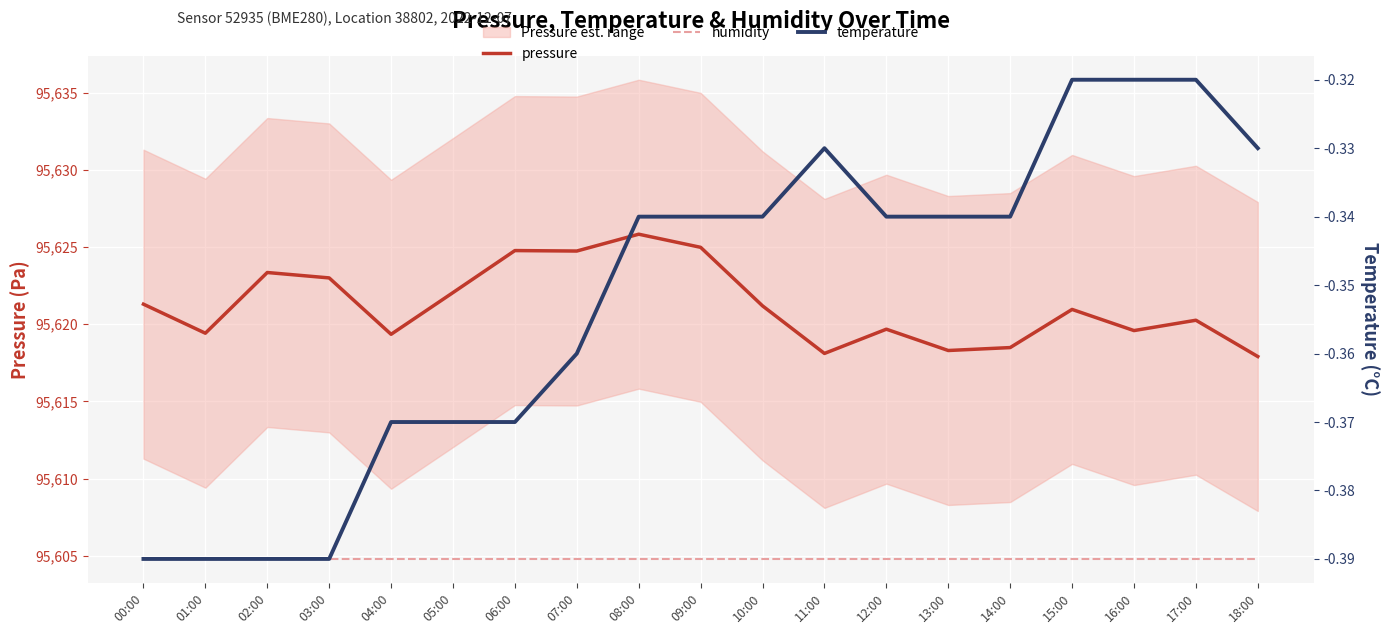

True or false: temperature and humidity intersect in this chart.

False